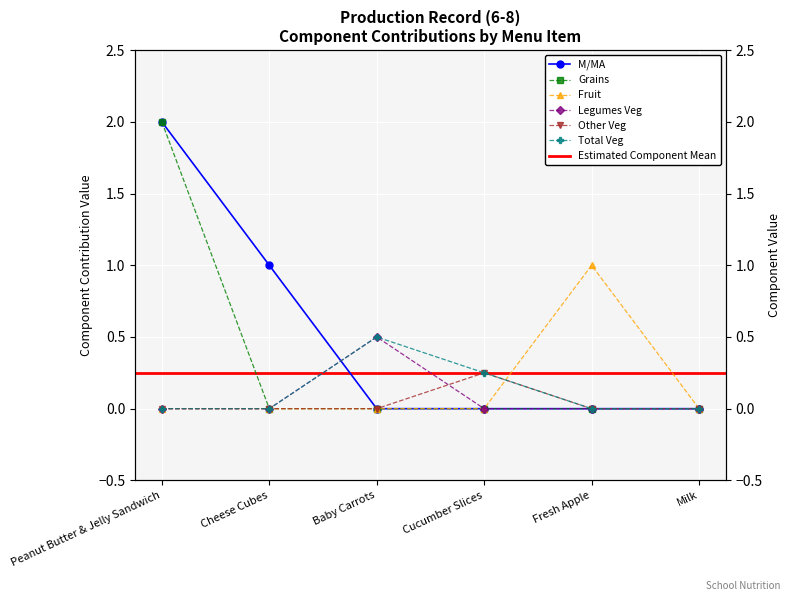

Where is M/MA nearest to the value 1?

Cheese Cubes